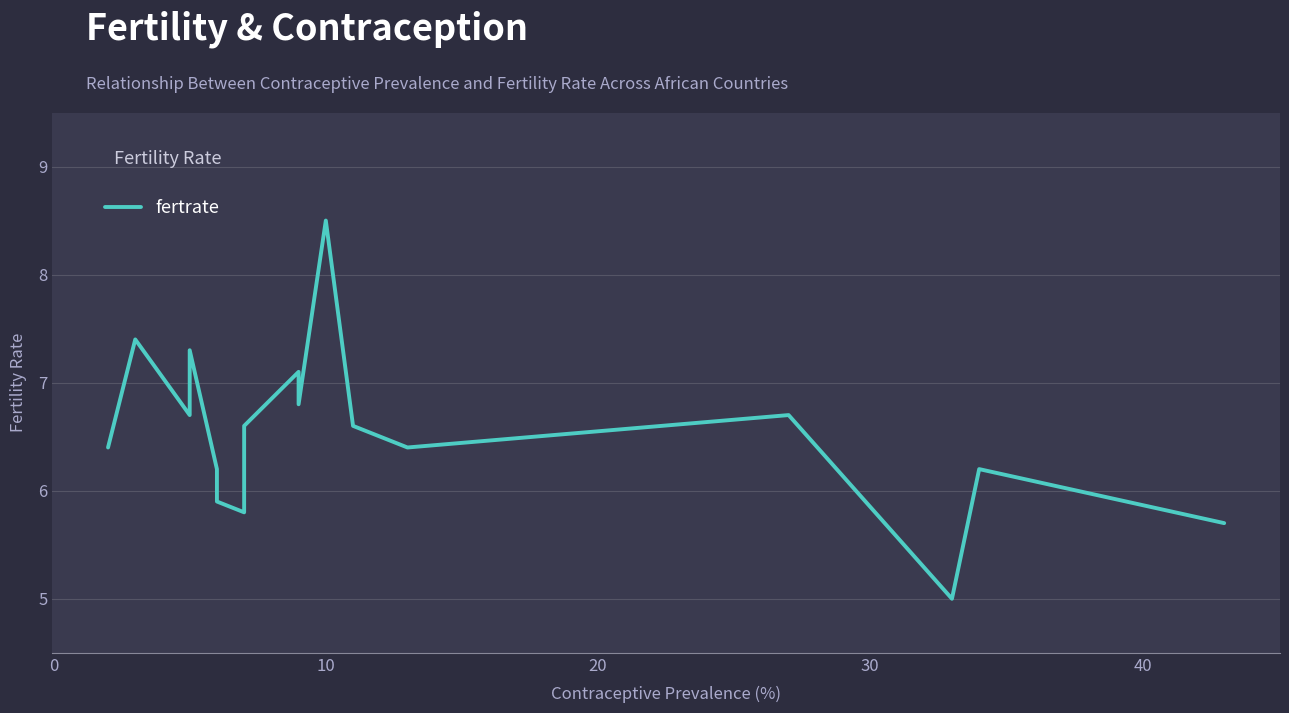

What is the difference between the second highest and second lowest values?

1.7